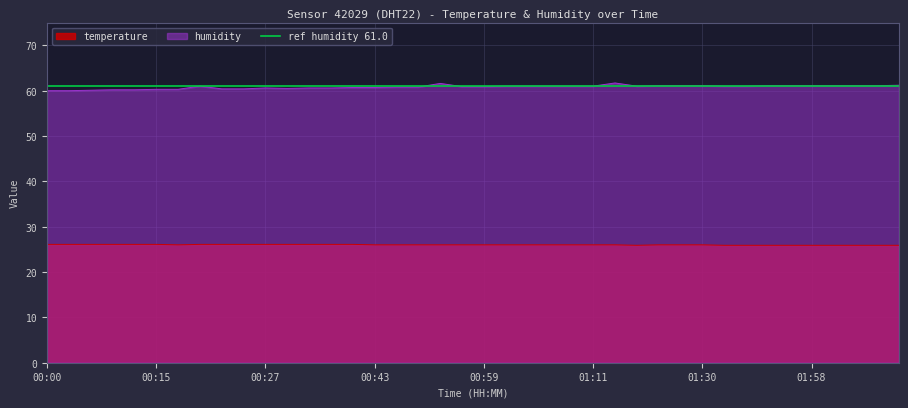

Count the number of categories in the chart.

40